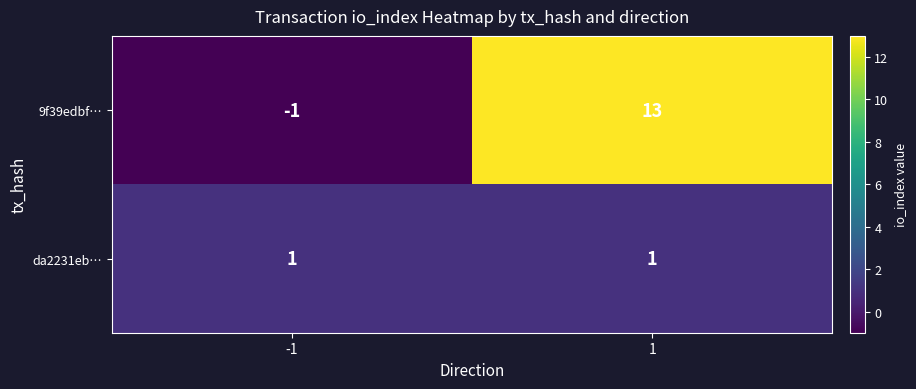

What is the maximum value shown in the chart?

13